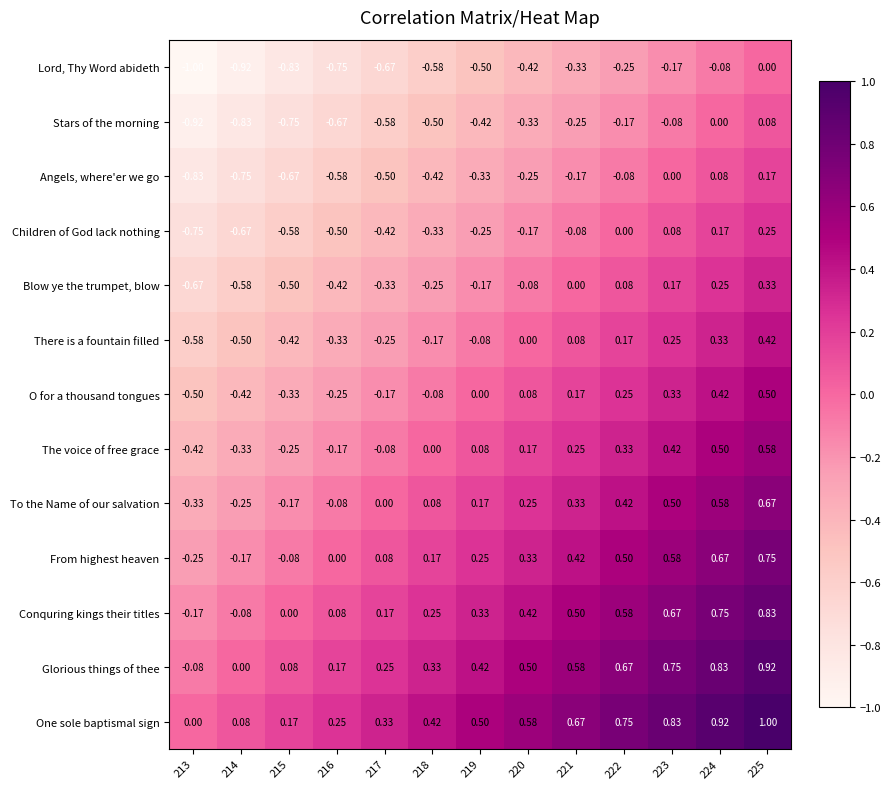

Which series has the largest total across all categories?

One sole baptismal sign